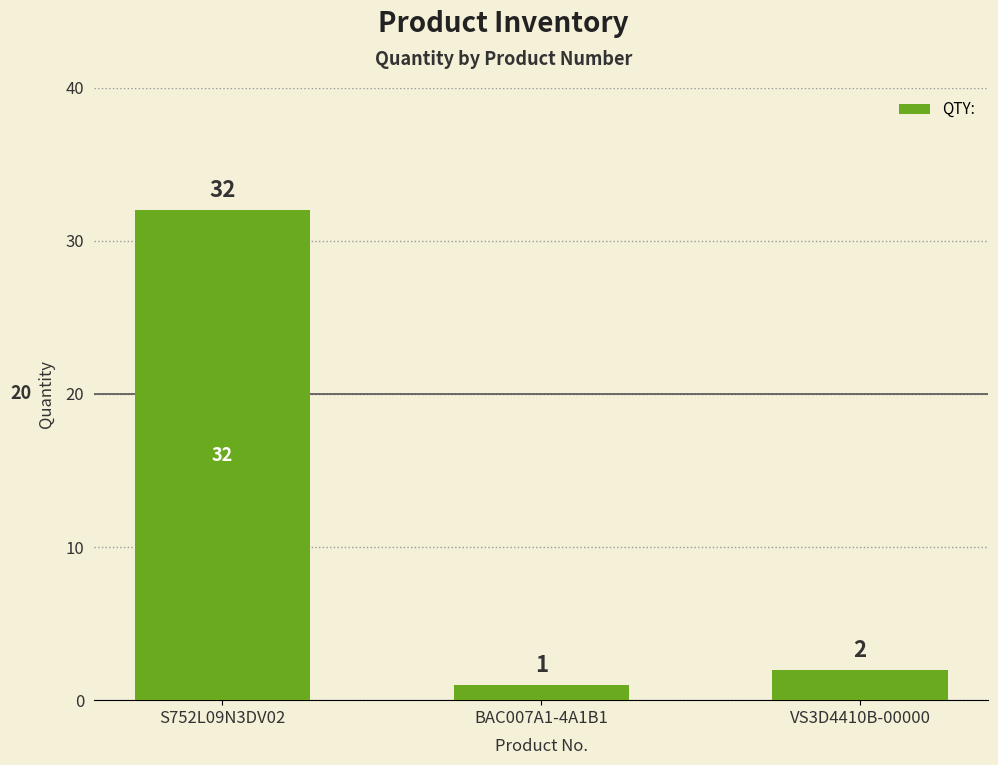

How many values are below 2?

1